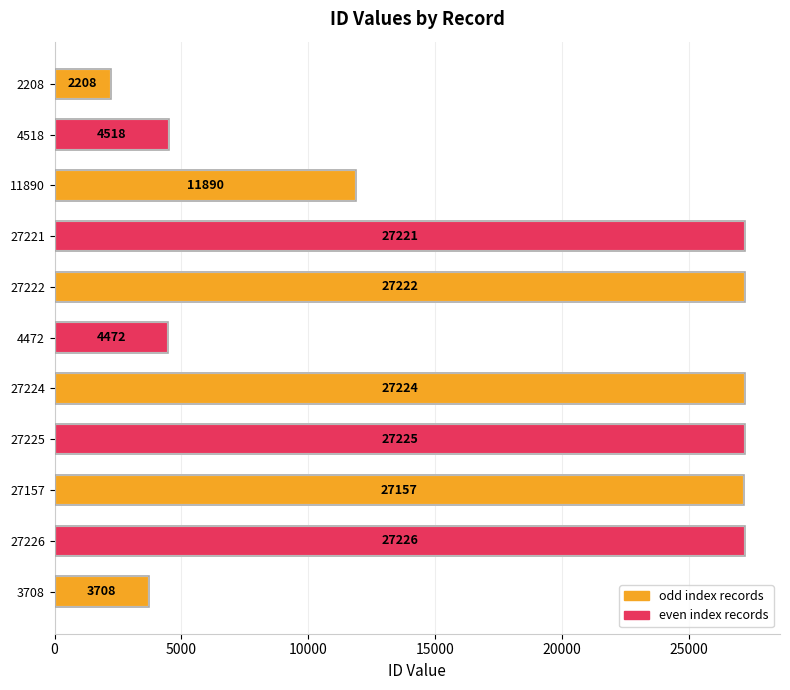

The value at 27226 is 18498. True or false?

False